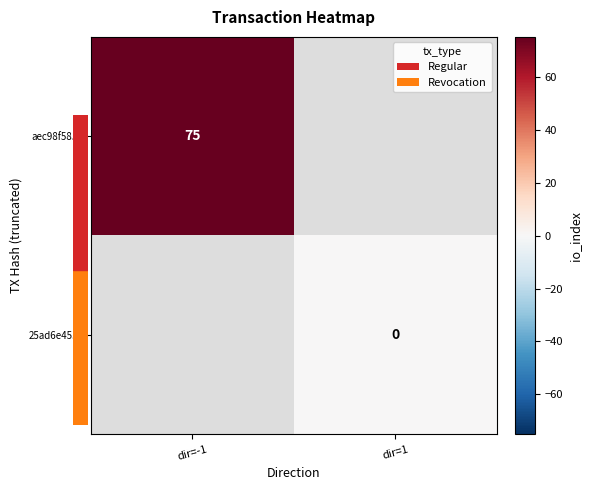

Is it true that aec98f58... equals 46 at dir=-1?

False